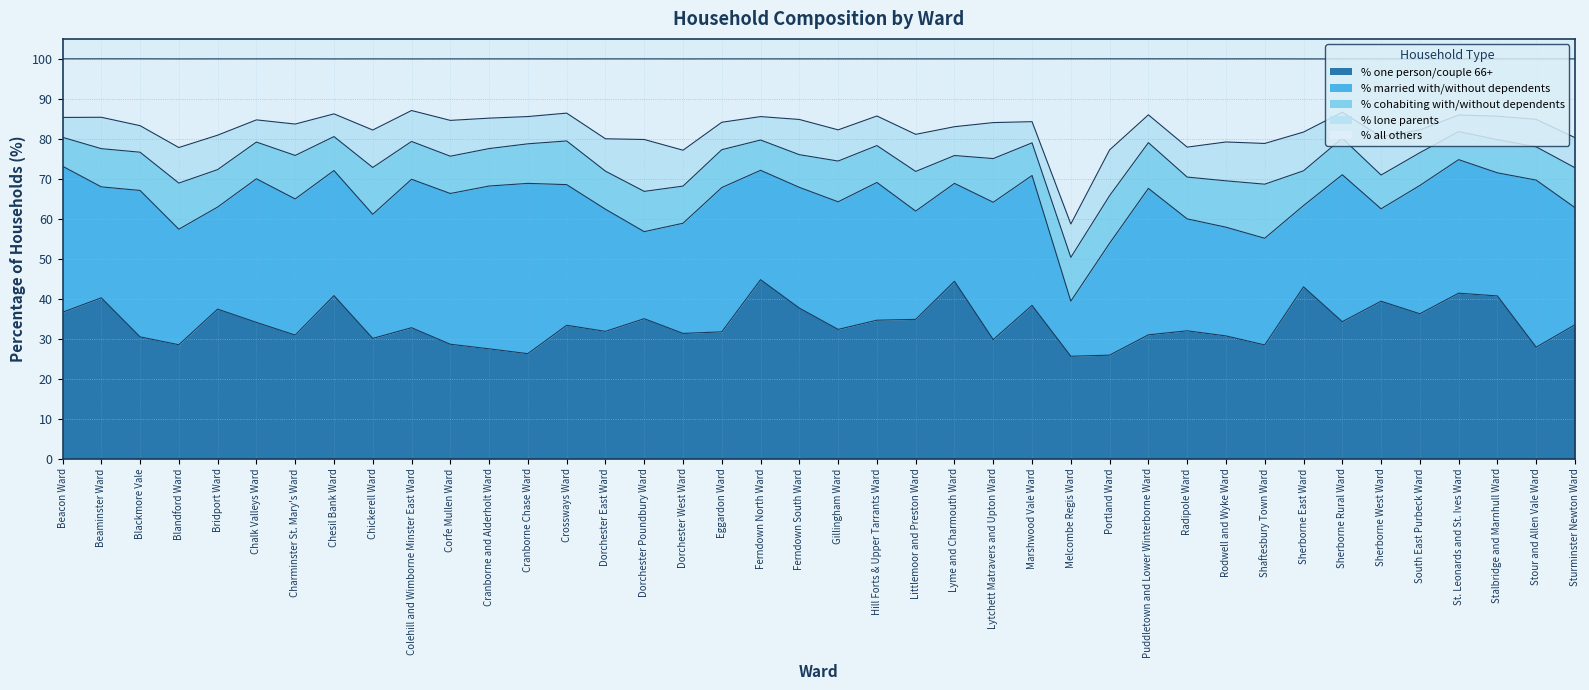

Rank the series by their maximum value, from highest to lowest.

% one person/couple 66+, % married with/without dependents, % all others, % cohabiting with/without dependents, % lone parents